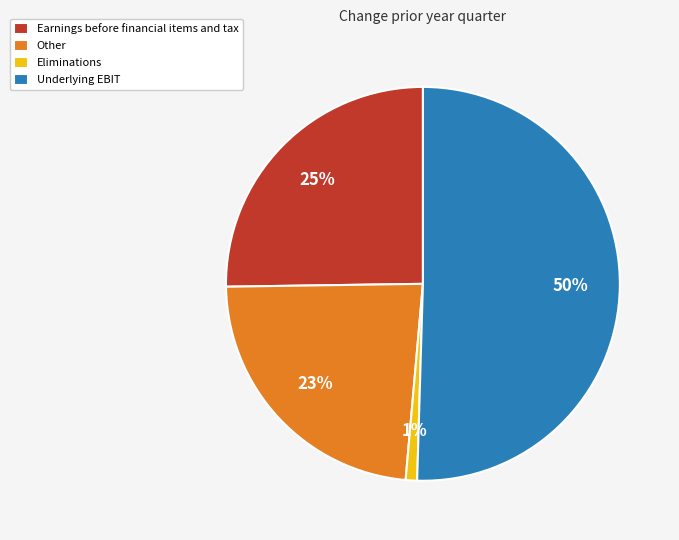

Which has a higher value, Other or Underlying EBIT?

Underlying EBIT